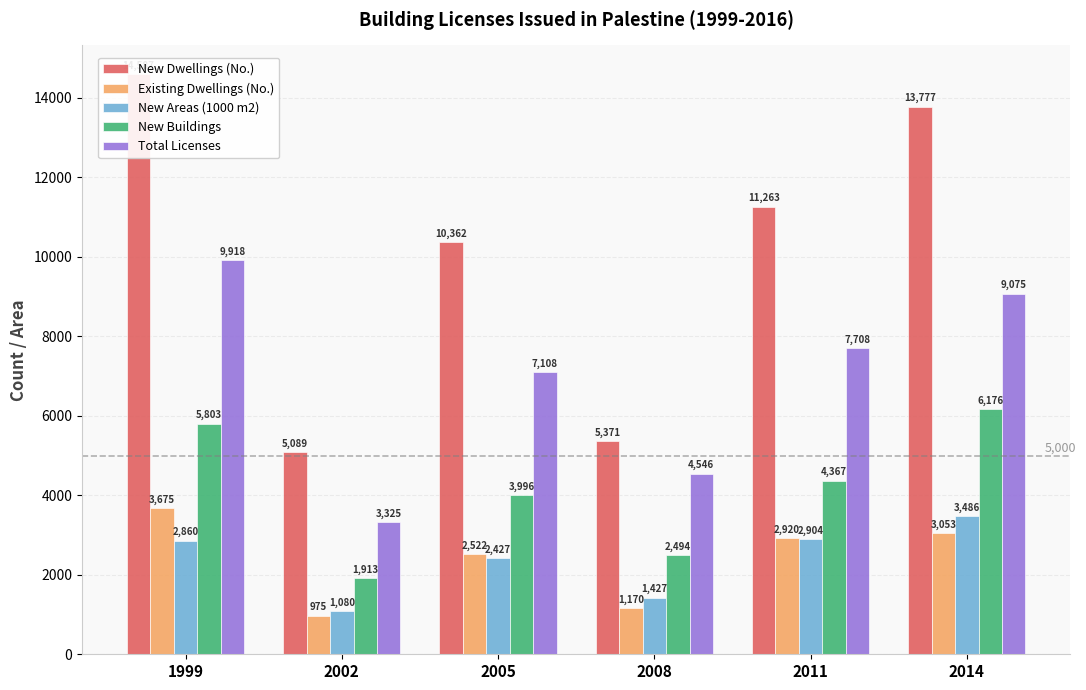

What are all the series names shown in the legend?

New Dwellings (No.), Existing Dwellings (No.), New Areas (1000 m2), New Buildings, Total Licenses